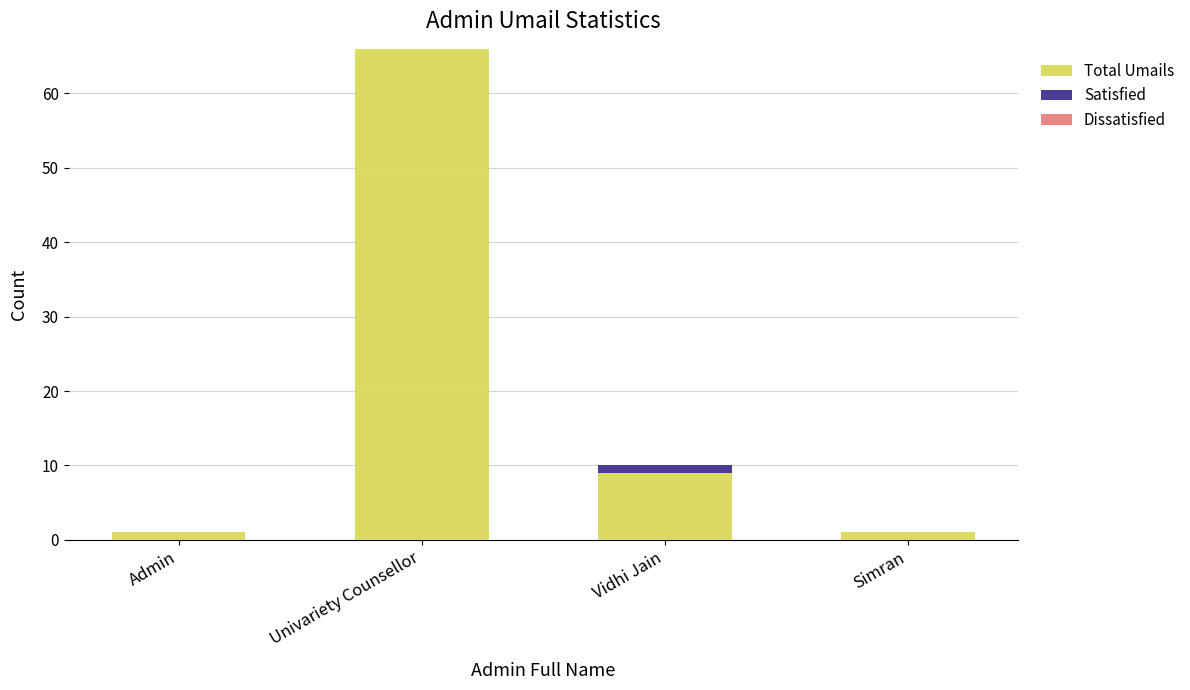

At which category is the sum across all series the highest?

Univariety Counsellor